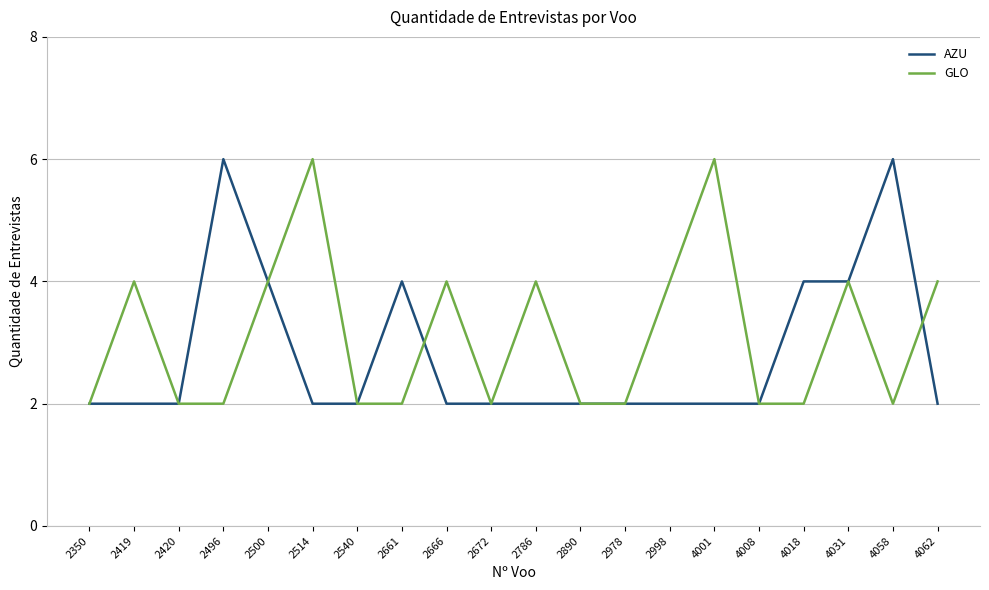

List the series in order of their overall mean, lowest first.

AZU, GLO